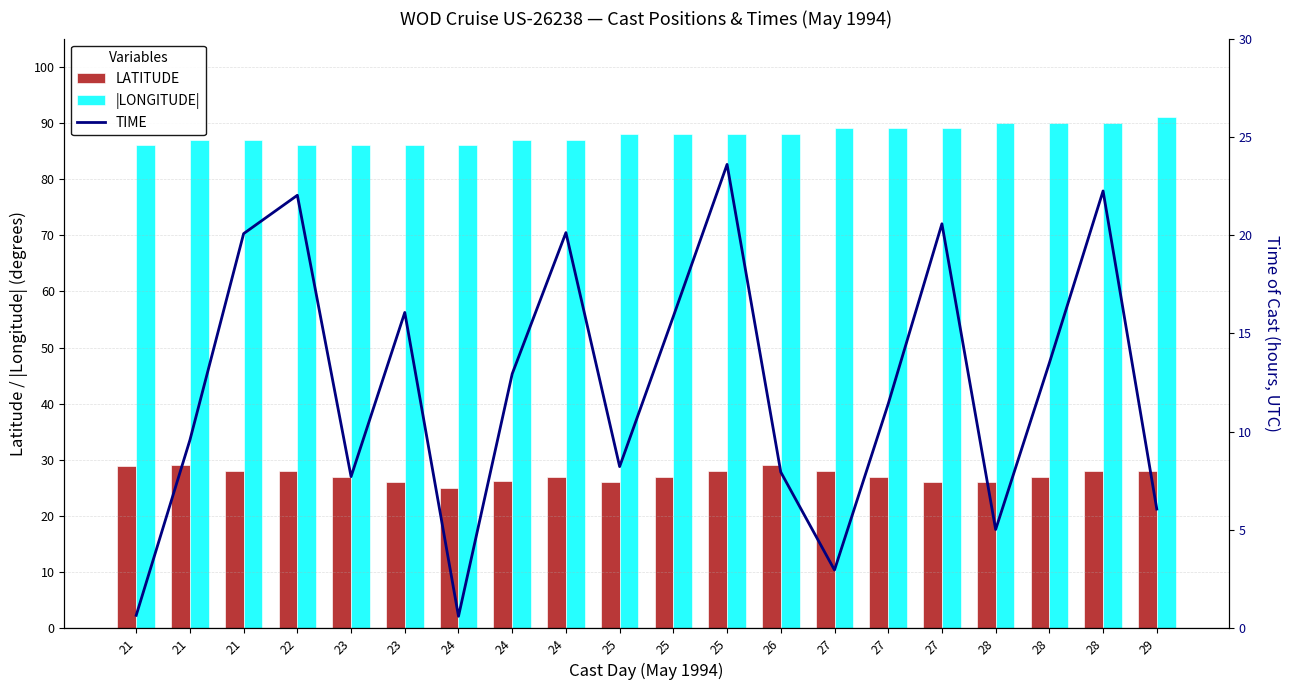

How many data points does each series have?

20